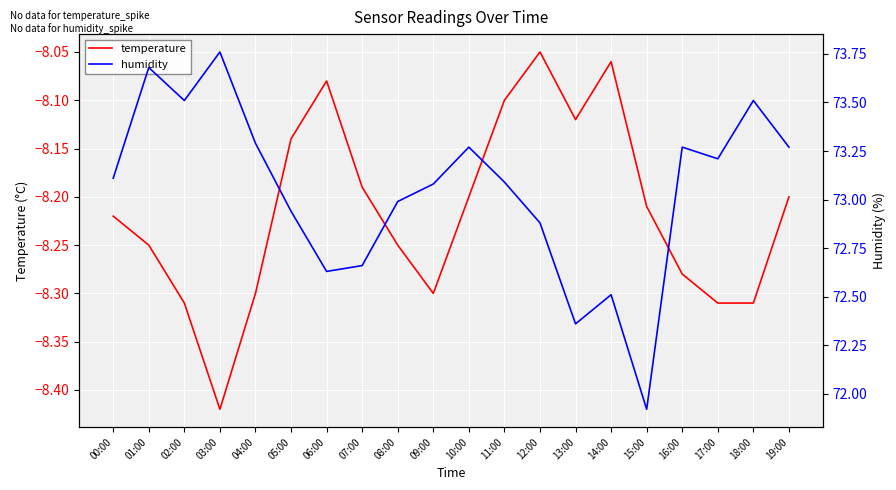

What is the total value across all series at 05:00?

64.8